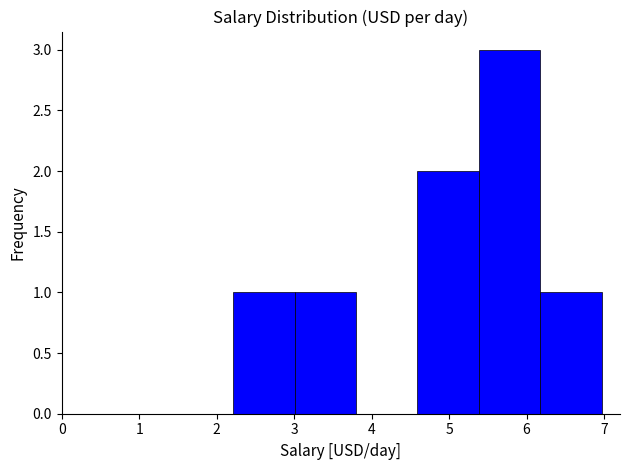

Which range on the x-axis has the tallest bar?

5.4 to 6.2